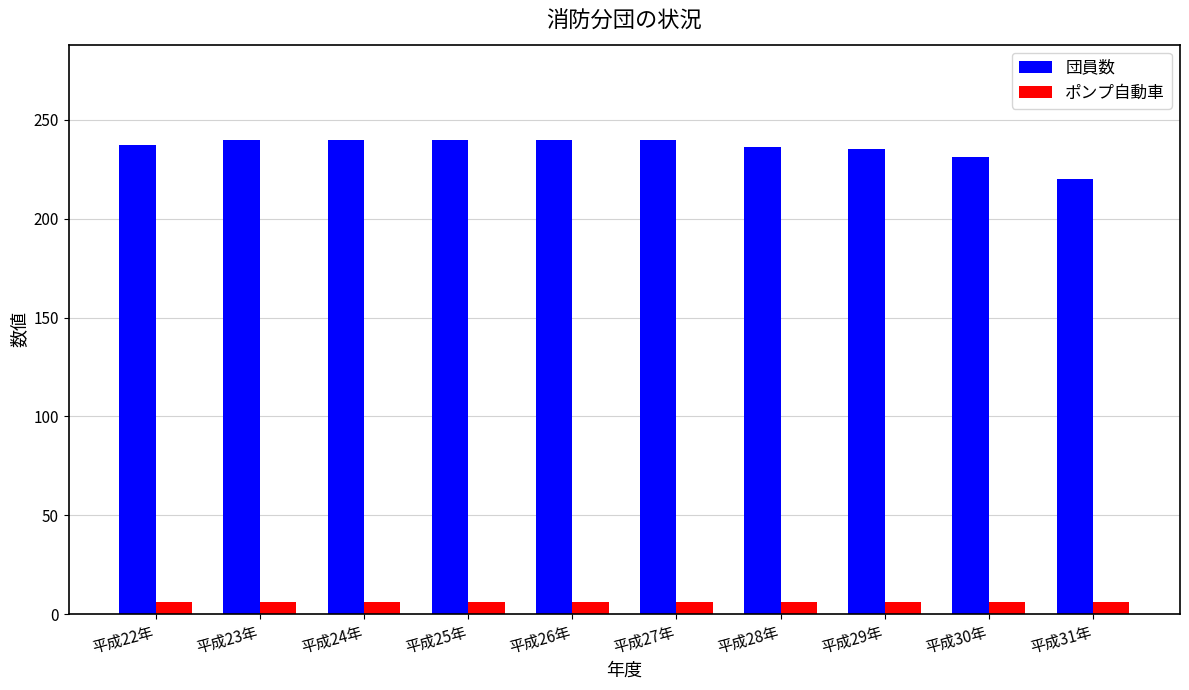

What position from the right is 平成29年?

3